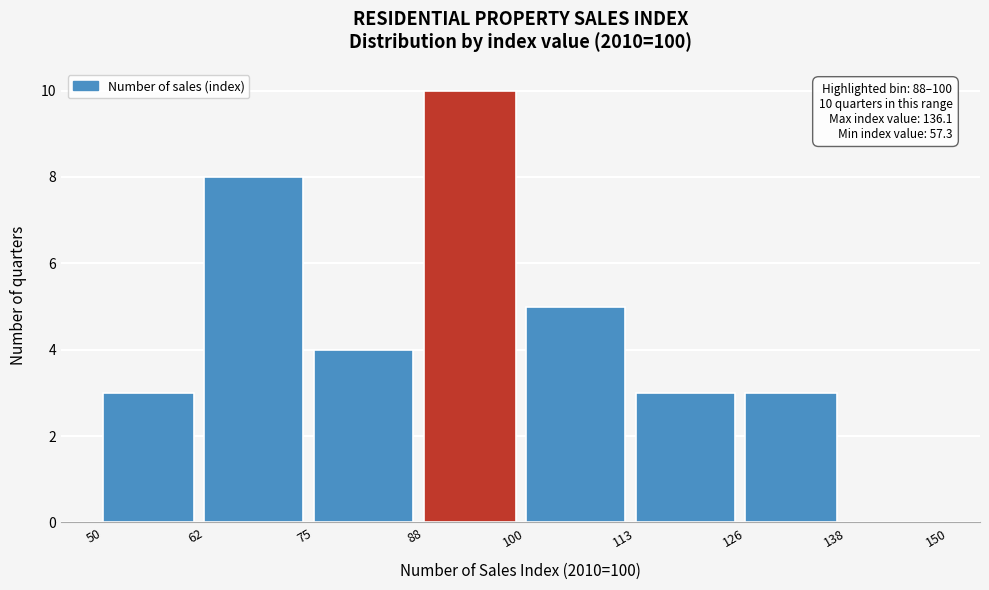

Over which range of the x-axis is the bar tallest?

88 to 100